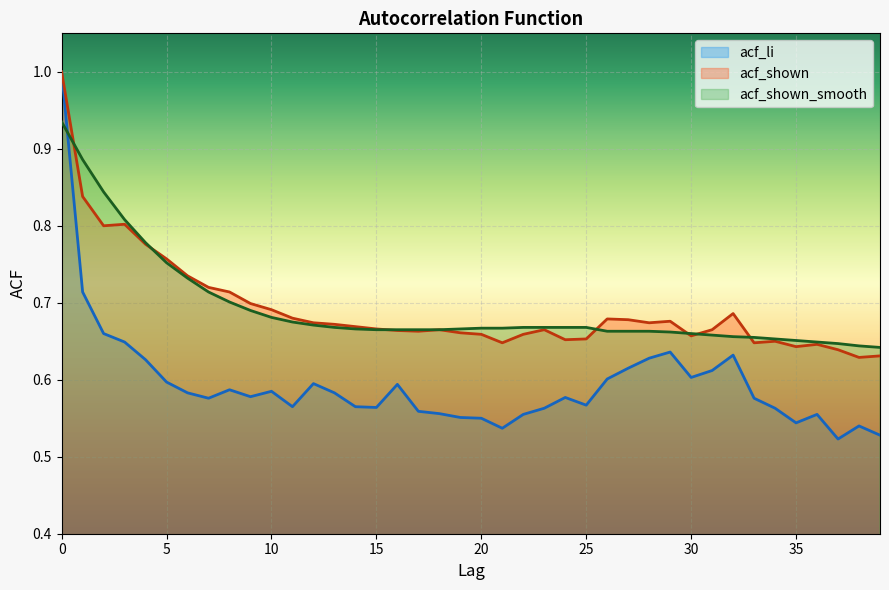

Reading left to right, transcribe all the data shown in this chart.

acf_li: 1.0	0.7	0.7	0.6	0.6	0.6	0.6	0.6	0.6	0.6	0.6	0.6	0.6	0.6	0.6	0.6	0.6	0.6	0.6	0.6	0.6	0.5	0.6	0.6	0.6	0.6	0.6	0.6	0.6	0.6	0.6	0.6	0.6	0.6	0.6	0.5	0.6	0.5	0.5	0.5
acf_shown: 1.0	0.8	0.8	0.8	0.8	0.8	0.7	0.7	0.7	0.7	0.7	0.7	0.7	0.7	0.7	0.7	0.7	0.7	0.7	0.7	0.7	0.6	0.7	0.7	0.7	0.7	0.7	0.7	0.7	0.7	0.7	0.7	0.7	0.6	0.7	0.6	0.6	0.6	0.6	0.6
acf_shown_smooth: 0.9	0.9	0.8	0.8	0.8	0.8	0.7	0.7	0.7	0.7	0.7	0.7	0.7	0.7	0.7	0.7	0.7	0.7	0.7	0.7	0.7	0.7	0.7	0.7	0.7	0.7	0.7	0.7	0.7	0.7	0.7	0.7	0.7	0.7	0.7	0.7	0.6	0.6	0.6	0.6